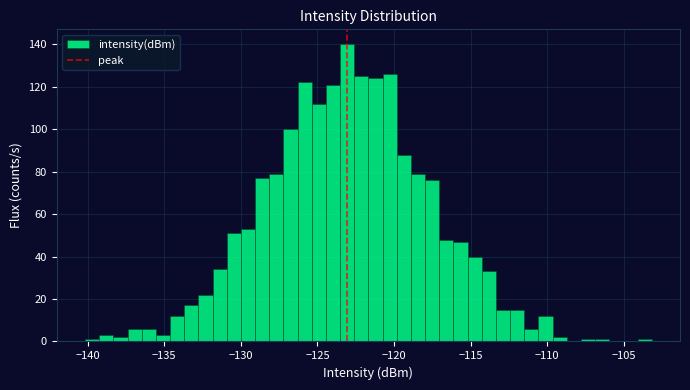

Read against the x-axis, roughly where is the centre of the tallest bar?

-123.0